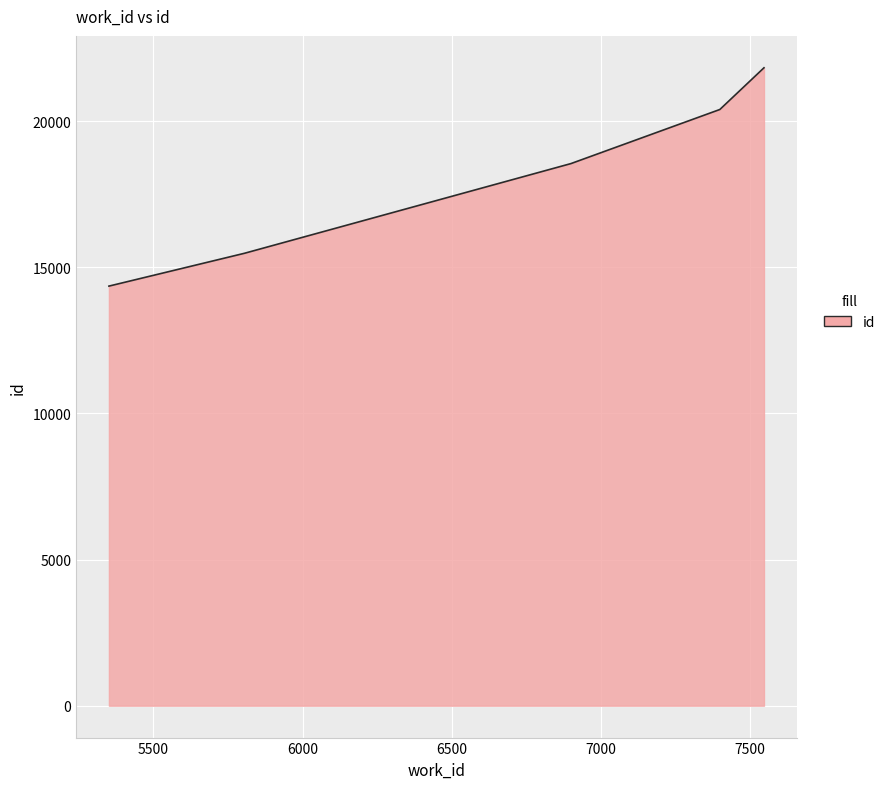

What is the difference between the maximum and second lowest values?

6347